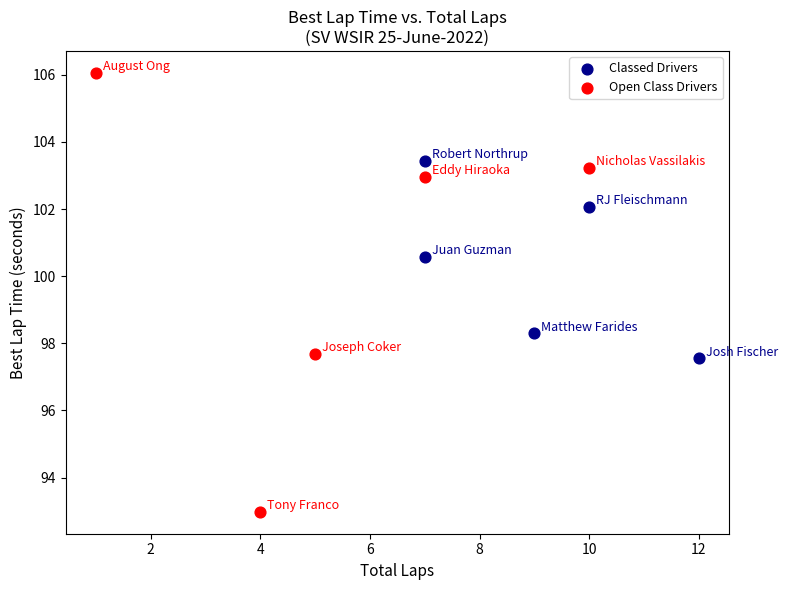

What are all the series names shown in the legend?

Classed Drivers, Open Class Drivers